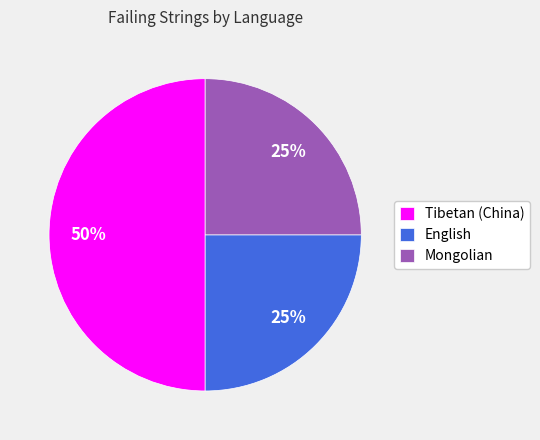

To the nearest percent, what is the average slice percentage?

33%